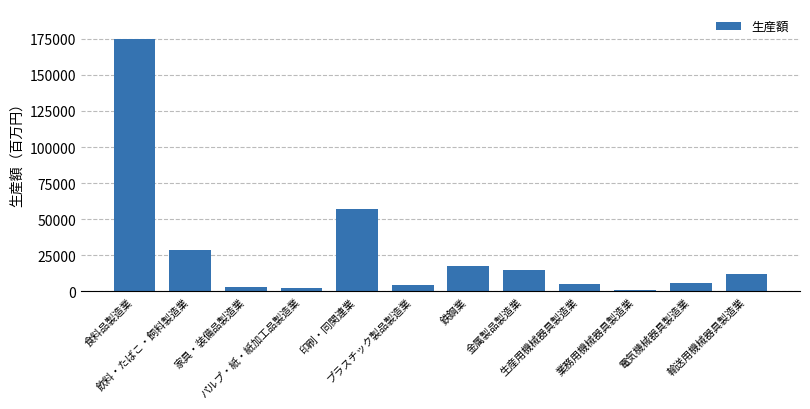

What is the sum of the values at 電気機械器具製造業 and プラスチック製品製造業?

9577